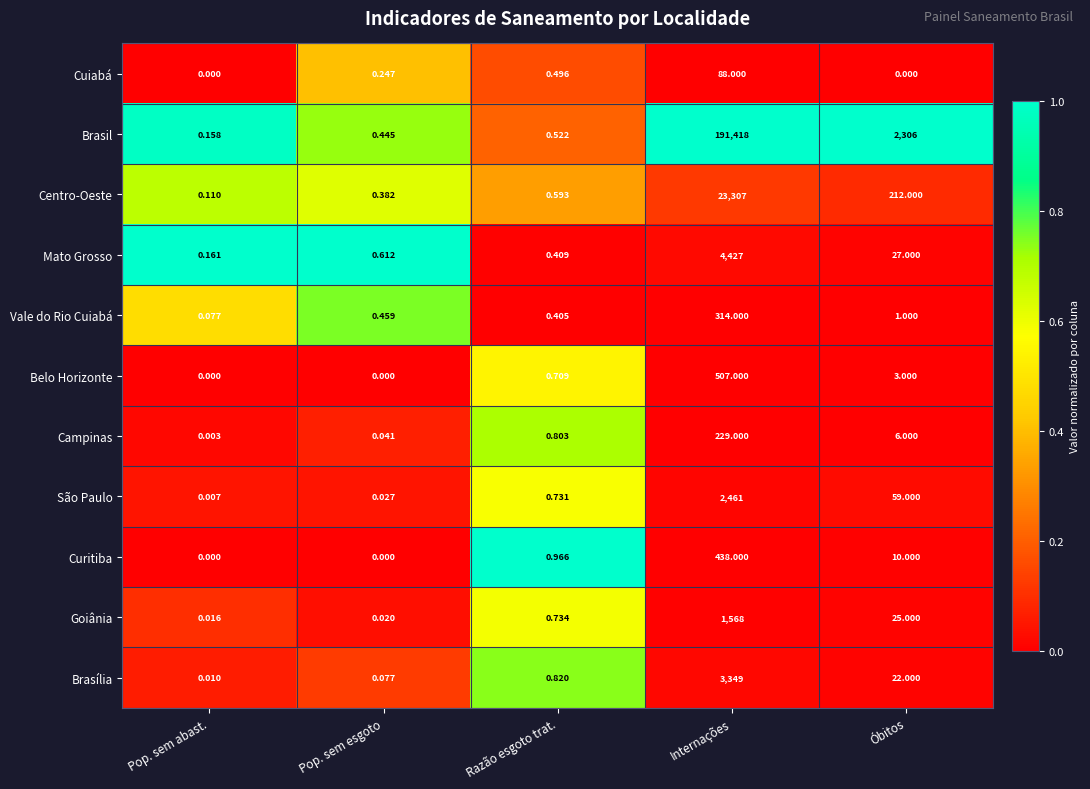

Which label corresponds to the largest value in the chart?

Internações